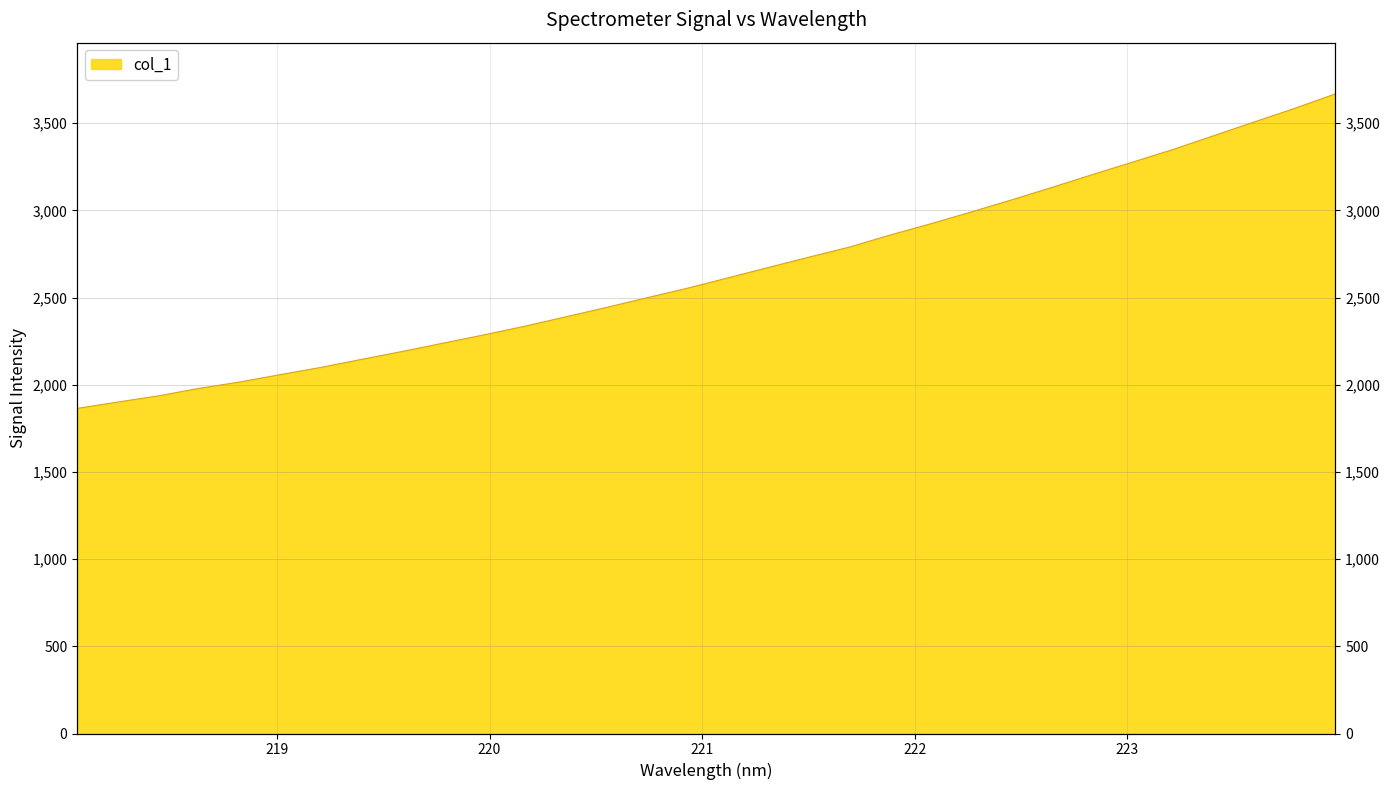

Which has a higher value, 219.0156 or 220.5444?

220.5444